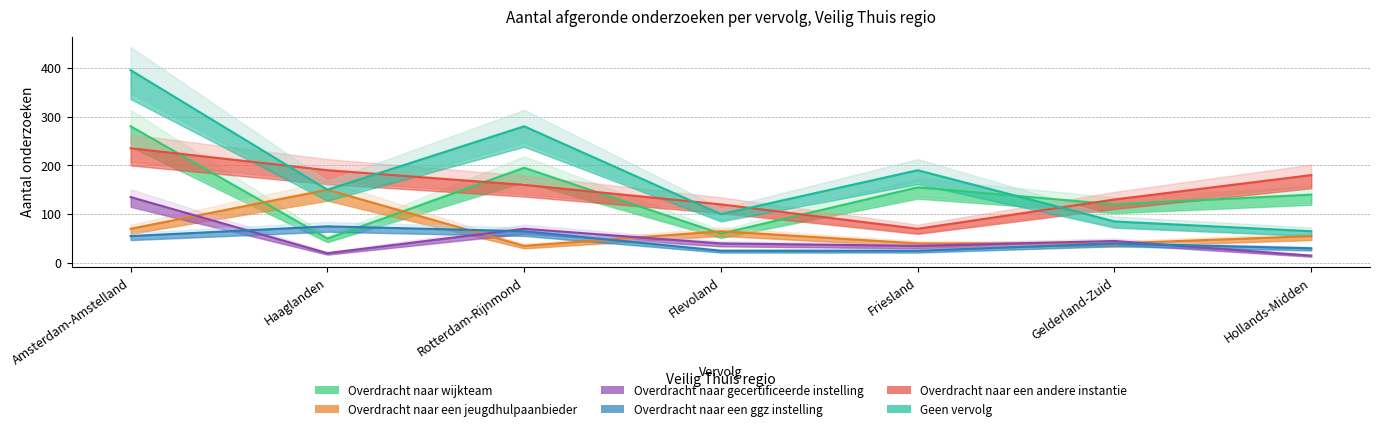

At how many categories does at least one series exceed 263?

2